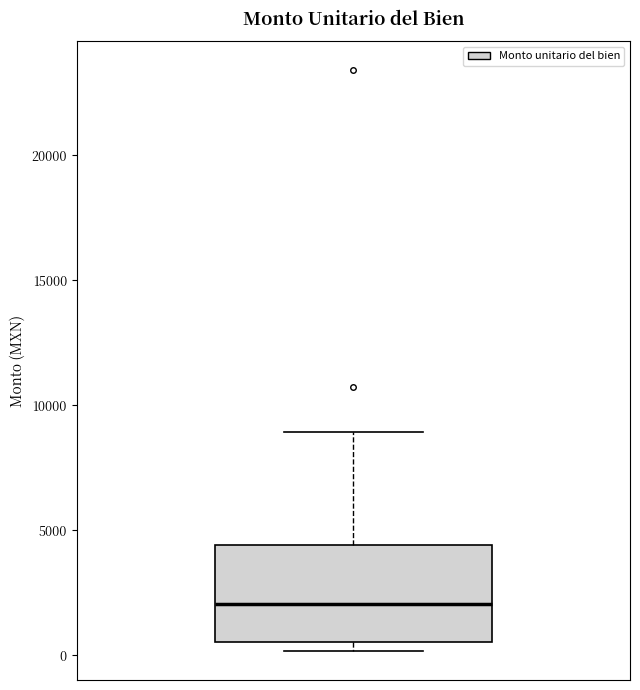

Where does the upper whisker of the box end on the y-axis? The values are not printed on the chart, so give them approximately, as read against the axis.

9000